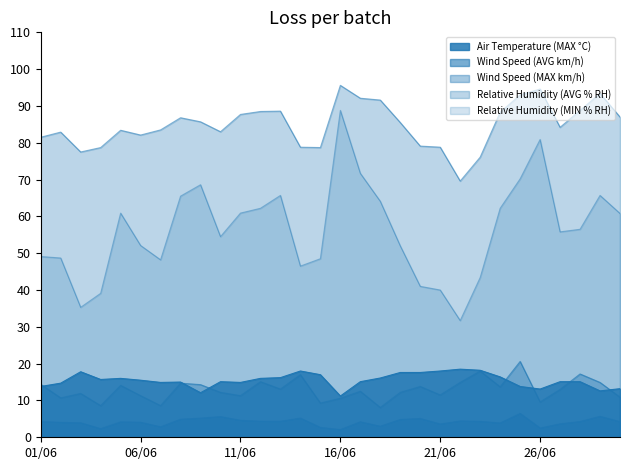

Which series has the largest total across all categories?

Relative Humidity (AVG % RH)